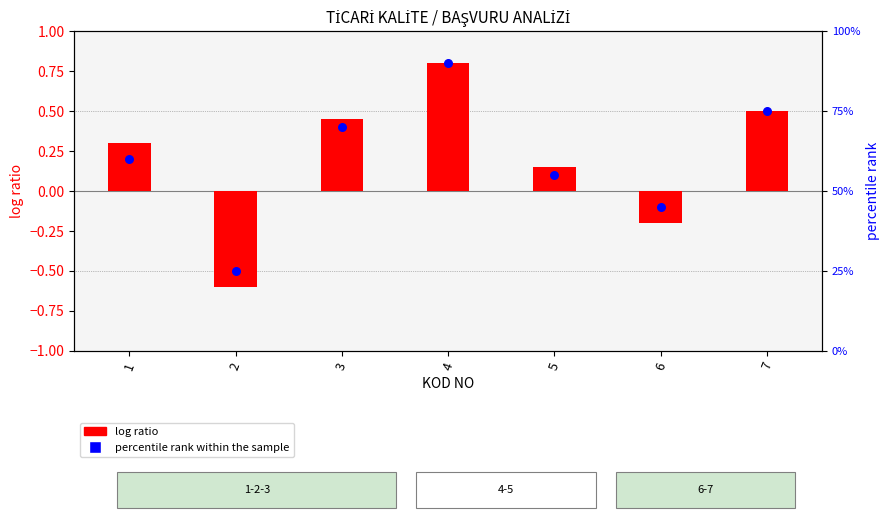

Which series has the largest total across all categories?

percentile rank within the sample